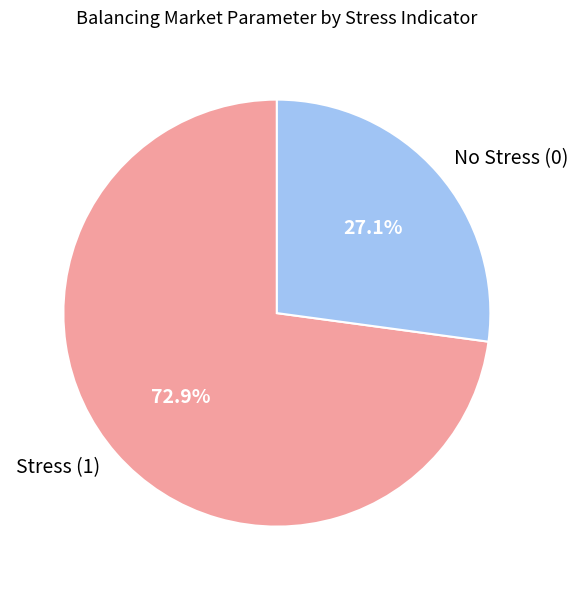

Which slice is the smallest?

No Stress (0)